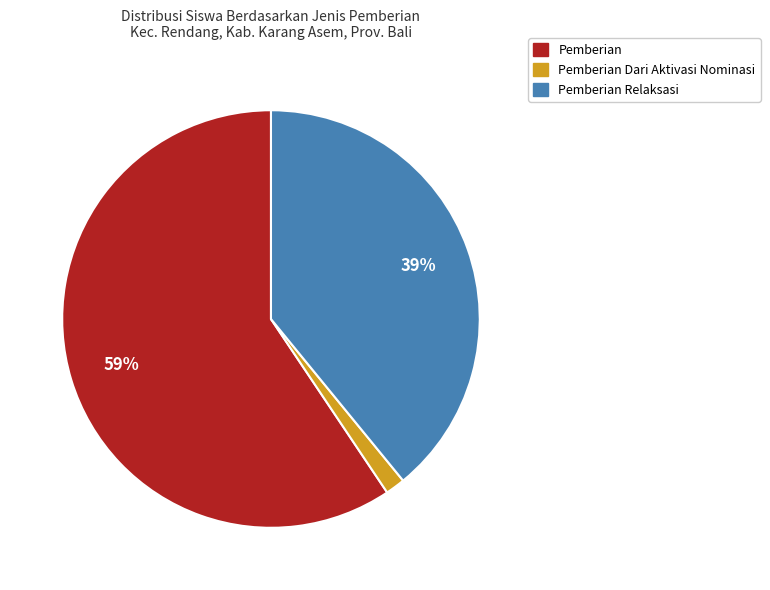

How many slices are in this pie chart?

3